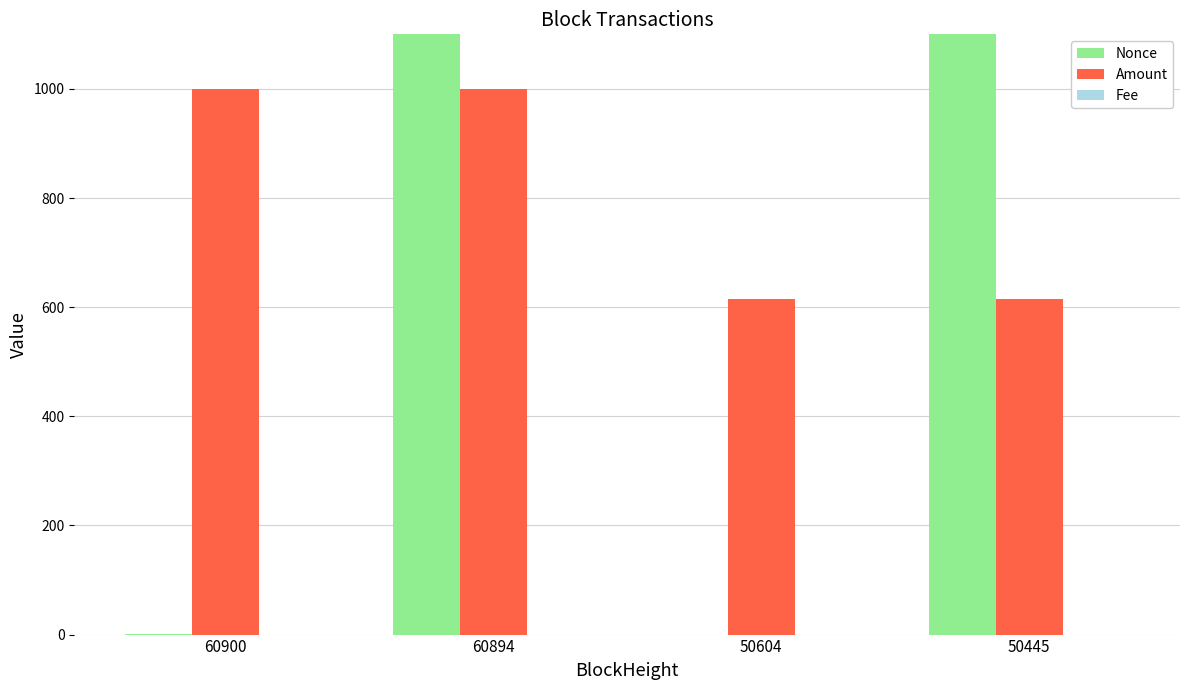

At how many categories does at least one series exceed 10894?

2